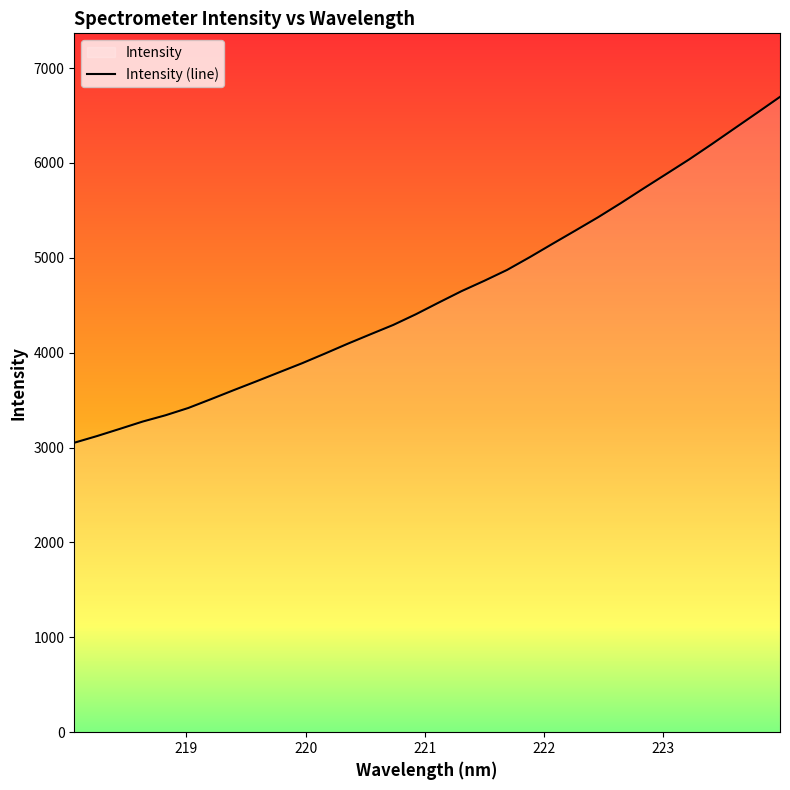

Reading left to right, list all the values displayed in this chart.

3050.9	3121.4	3197.1	3273.9	3340.1	3416.9	3510.1	3605.4	3698.8	3794.0	3888.8	3990.4	4094.2	4193.8	4292.2	4405.5	4528.2	4648.4	4757.5	4871.8	5006.8	5147.5	5286.6	5427.0	5576.1	5731.0	5883.2	6036.2	6197.9	6363.7	6529.2	6696.2